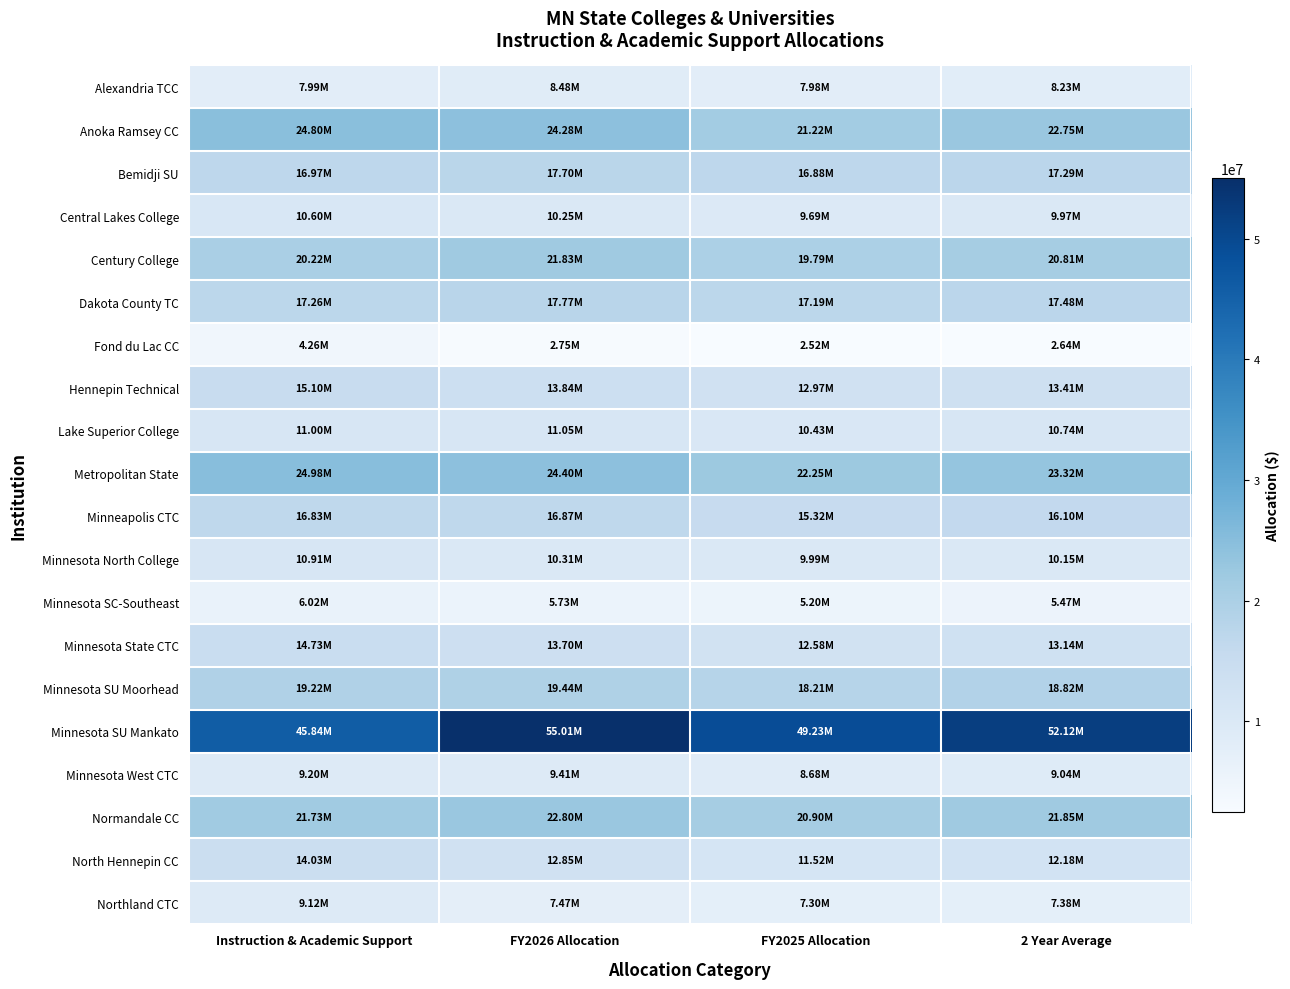

Reading left to right, extract all data points from this chart.

Alexandria TCC: Instruction & Academic Support=7992533	FY2026 Allocation=8482258	FY2025 Allocation=7976040	2 Year Average=8229149
Anoka Ramsey CC: Instruction & Academic Support=24803433	FY2026 Allocation=24284760	FY2025 Allocation=21220539	2 Year Average=22752649
Bemidji SU: Instruction & Academic Support=16966435	FY2026 Allocation=17695665	FY2025 Allocation=16876539	2 Year Average=17286102
Central Lakes College: Instruction & Academic Support=10598506	FY2026 Allocation=10245405	FY2025 Allocation=9692094	2 Year Average=9968750
Century College: Instruction & Academic Support=20216531	FY2026 Allocation=21825259	FY2025 Allocation=19788846	2 Year Average=20807053
Dakota County TC: Instruction & Academic Support=17257903	FY2026 Allocation=17766472	FY2025 Allocation=17193247	2 Year Average=17479860
Fond du Lac CC: Instruction & Academic Support=4256070	FY2026 Allocation=2746704	FY2025 Allocation=2523656	2 Year Average=2635180
Hennepin Technical: Instruction & Academic Support=15098225	FY2026 Allocation=13844923	FY2025 Allocation=12968708	2 Year Average=13406816
Lake Superior College: Instruction & Academic Support=11000494	FY2026 Allocation=11052421	FY2025 Allocation=10430089	2 Year Average=10741255
Metropolitan State: Instruction & Academic Support=24980139	FY2026 Allocation=24397076	FY2025 Allocation=22248145	2 Year Average=23322610
Minneapolis CTC: Instruction & Academic Support=16831163	FY2026 Allocation=16872673	FY2025 Allocation=15324769	2 Year Average=16098721
Minnesota North College: Instruction & Academic Support=10907339	FY2026 Allocation=10314727	FY2025 Allocation=9985510	2 Year Average=10150119
Minnesota SC-Southeast: Instruction & Academic Support=6017288	FY2026 Allocation=5732767	FY2025 Allocation=5198041	2 Year Average=5465404
Minnesota State CTC: Instruction & Academic Support=14730769	FY2026 Allocation=13703993	FY2025 Allocation=12582514	2 Year Average=13143254
Minnesota SU Moorhead: Instruction & Academic Support=19222449	FY2026 Allocation=19441011	FY2025 Allocation=18207793	2 Year Average=18824402
Minnesota SU Mankato: Instruction & Academic Support=45835009	FY2026 Allocation=55012116	FY2025 Allocation=49230814	2 Year Average=52121465
Minnesota West CTC: Instruction & Academic Support=9197848	FY2026 Allocation=9407945	FY2025 Allocation=8678047	2 Year Average=9042996
Normandale CC: Instruction & Academic Support=21734125	FY2026 Allocation=22799644	FY2025 Allocation=20904006	2 Year Average=21851825
North Hennepin CC: Instruction & Academic Support=14033695	FY2026 Allocation=12846005	FY2025 Allocation=11523139	2 Year Average=12184572
Northland CTC: Instruction & Academic Support=9121308	FY2026 Allocation=7466378	FY2025 Allocation=7297750	2 Year Average=7382064